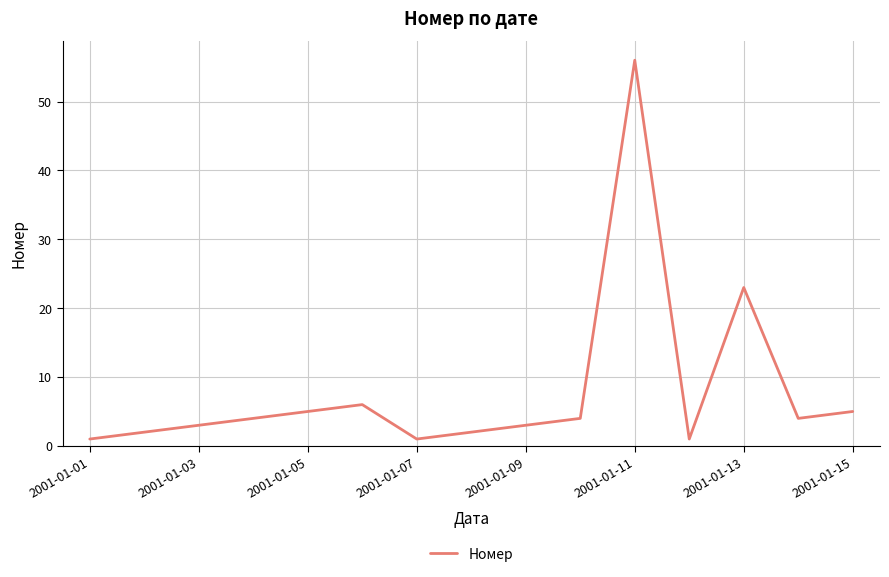

What is the minimum value shown in the chart?

1